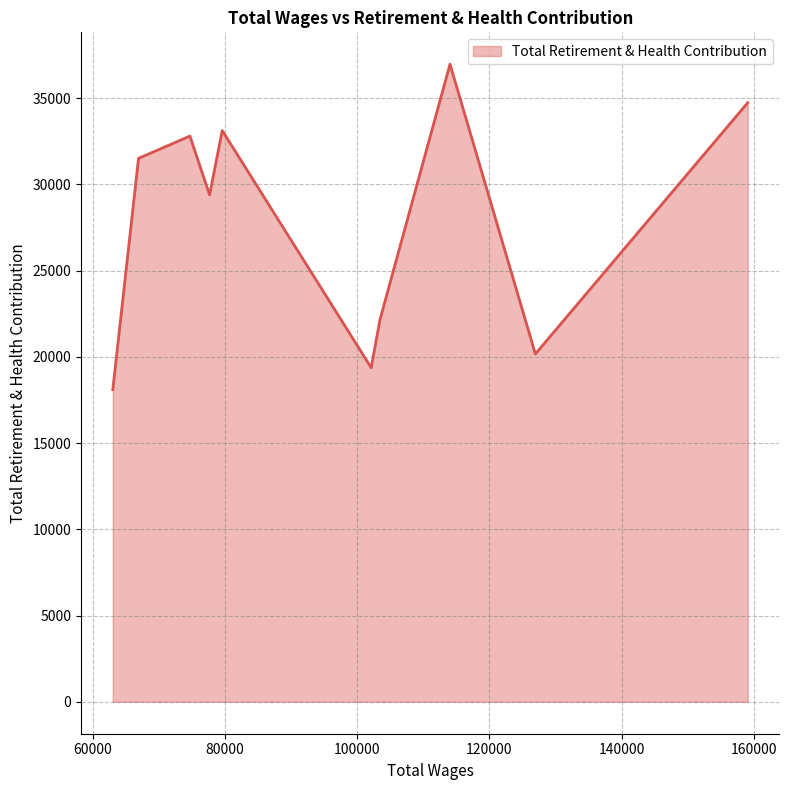

What is the smallest value displayed?

18100